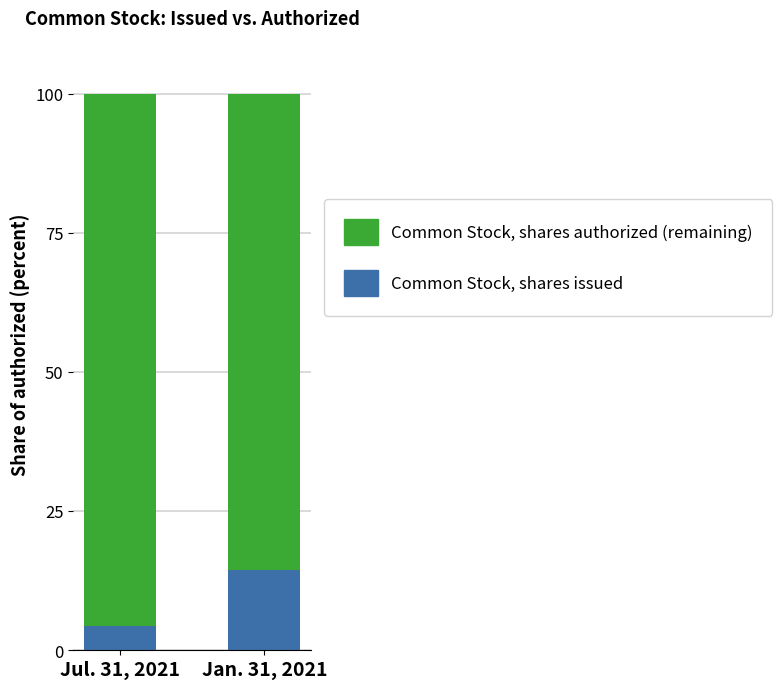

The value of Common Stock, shares issued at Jul. 31, 2021 is 4.3. True or false?

True